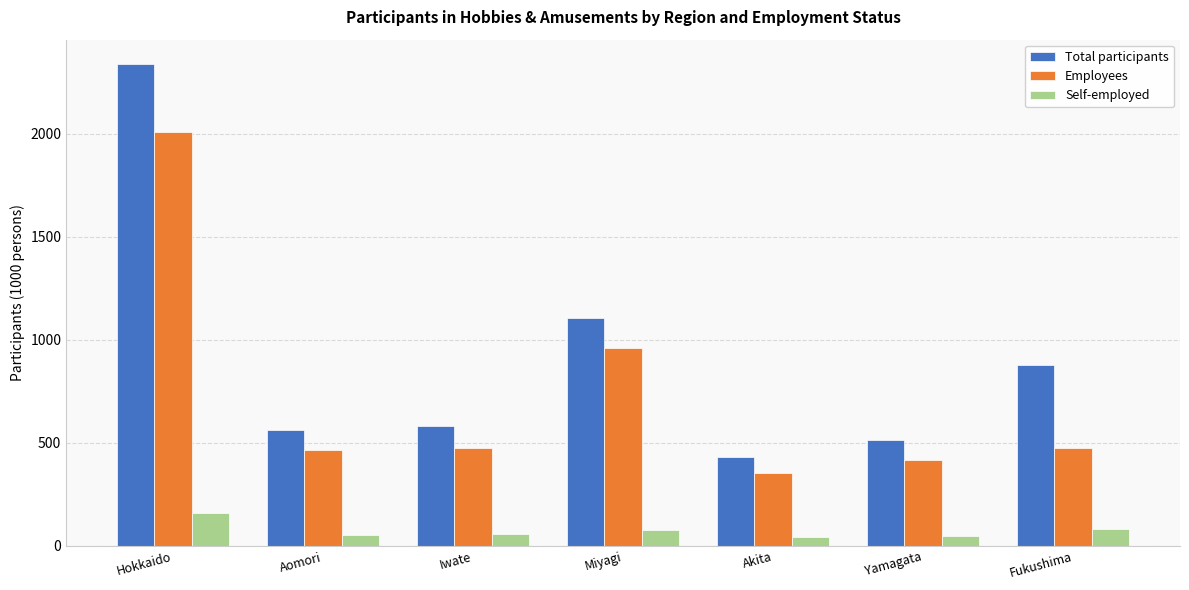

At Hokkaido, list the series in order from smallest to largest.

Self-employed, Employees, Total participants